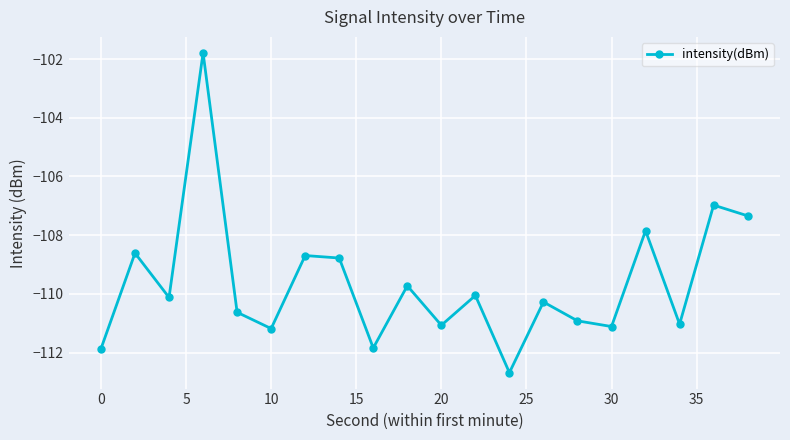

What is the smallest value displayed?

-112.7